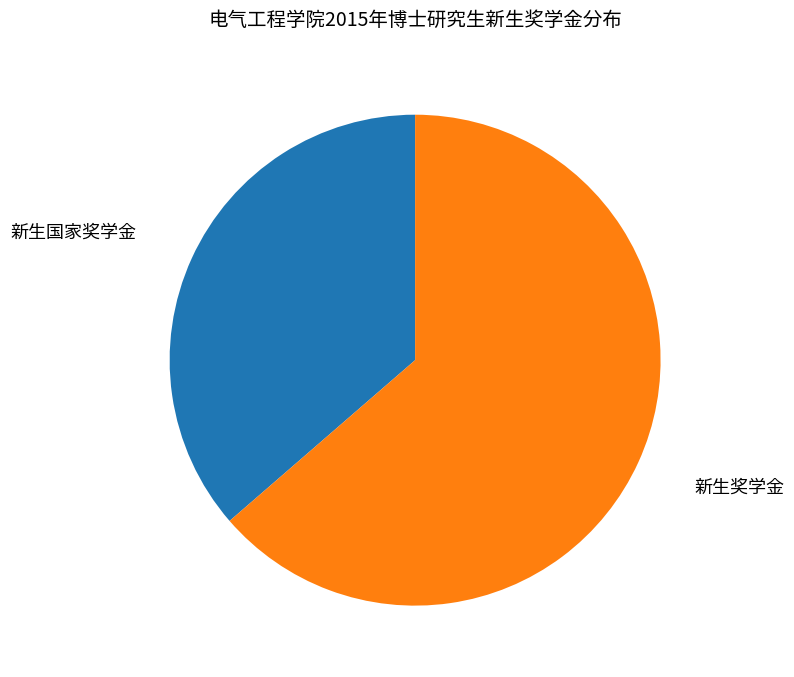

Is there a majority slice in this chart?

Yes